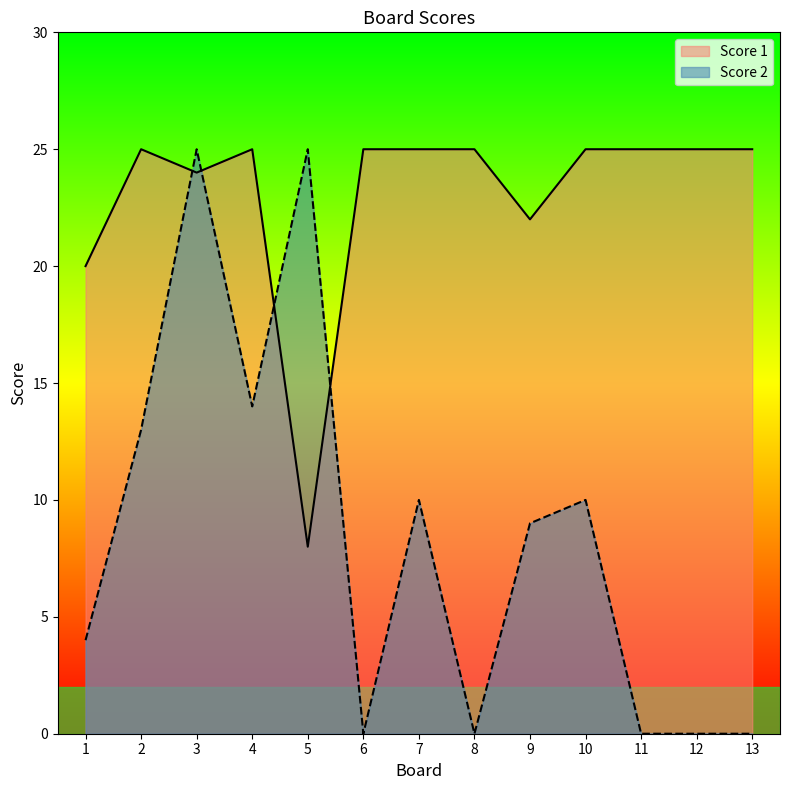

Reading right to left, list all the values displayed in this chart.

Score 2: 13=0	12=0	11=0	10=10	9=9	8=0	7=10	6=0	5=25	4=14	3=25	2=13	1=4
Score 1: 13=25	12=25	11=25	10=25	9=22	8=25	7=25	6=25	5=8	4=25	3=24	2=25	1=20